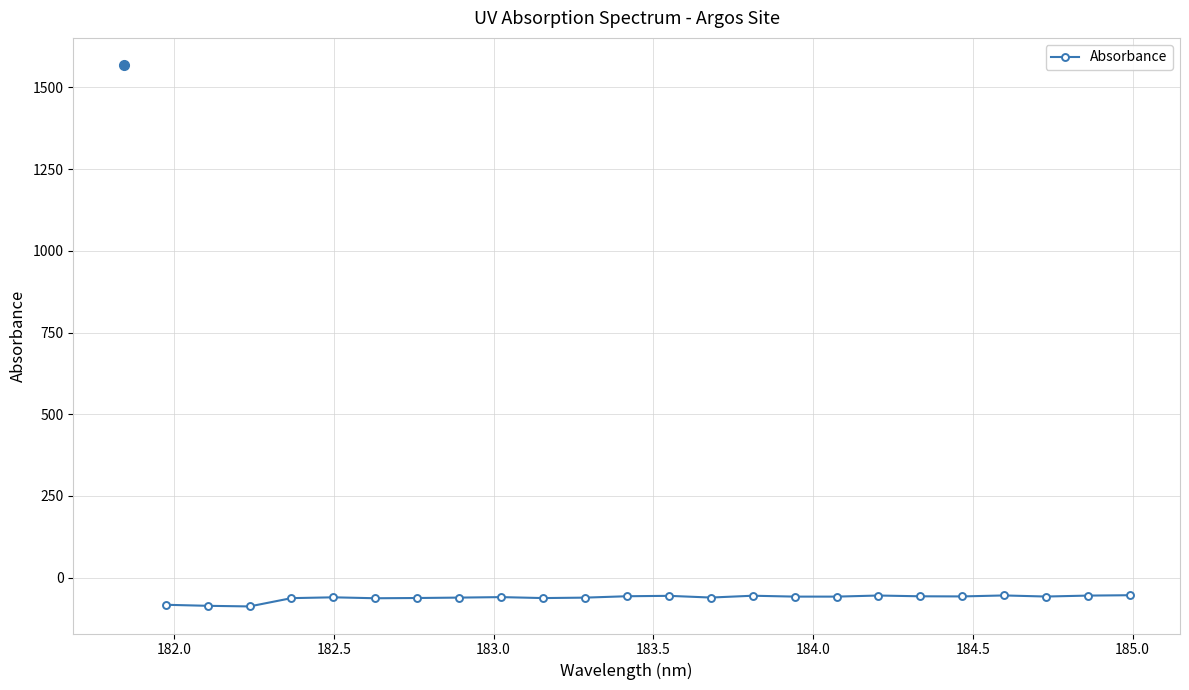

What is the average value?

-61.8